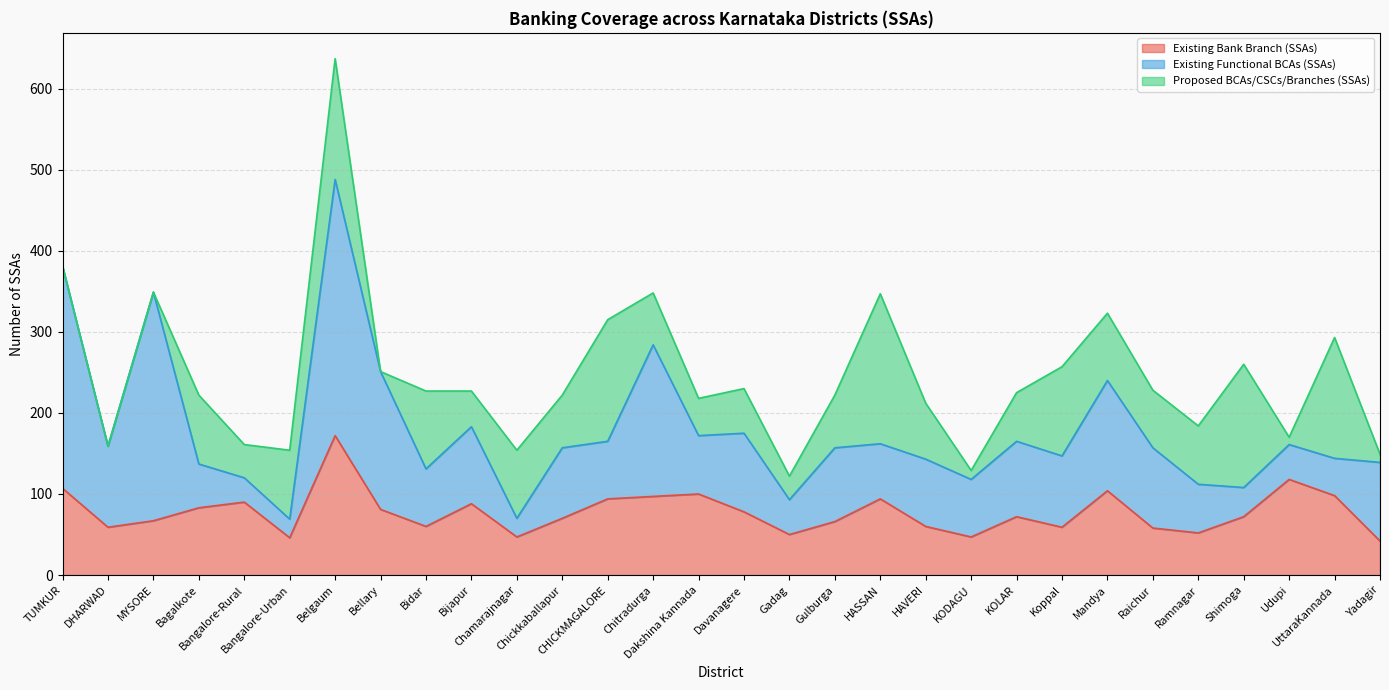

How many lines are shown in the chart?

3